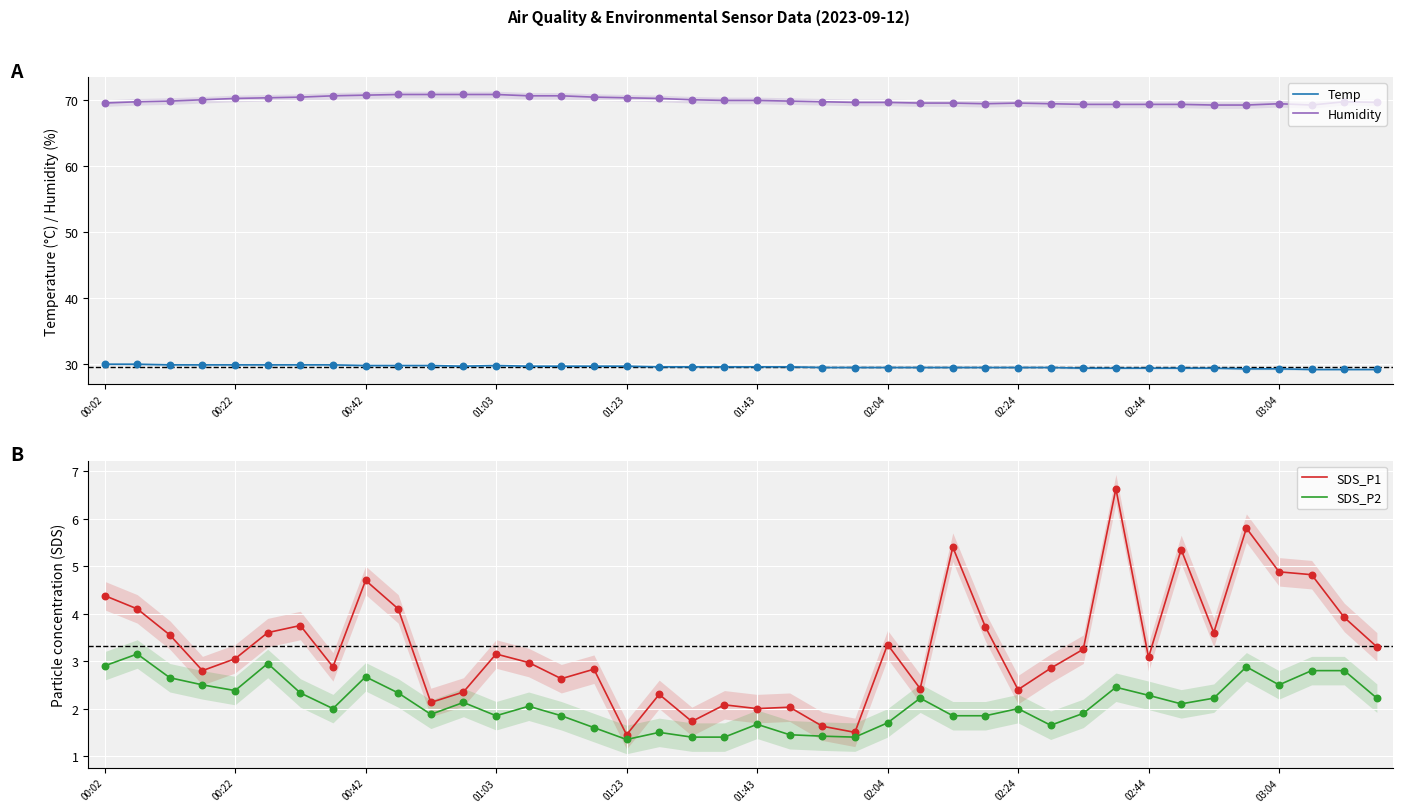

At how many categories does at least one series exceed 41?

40